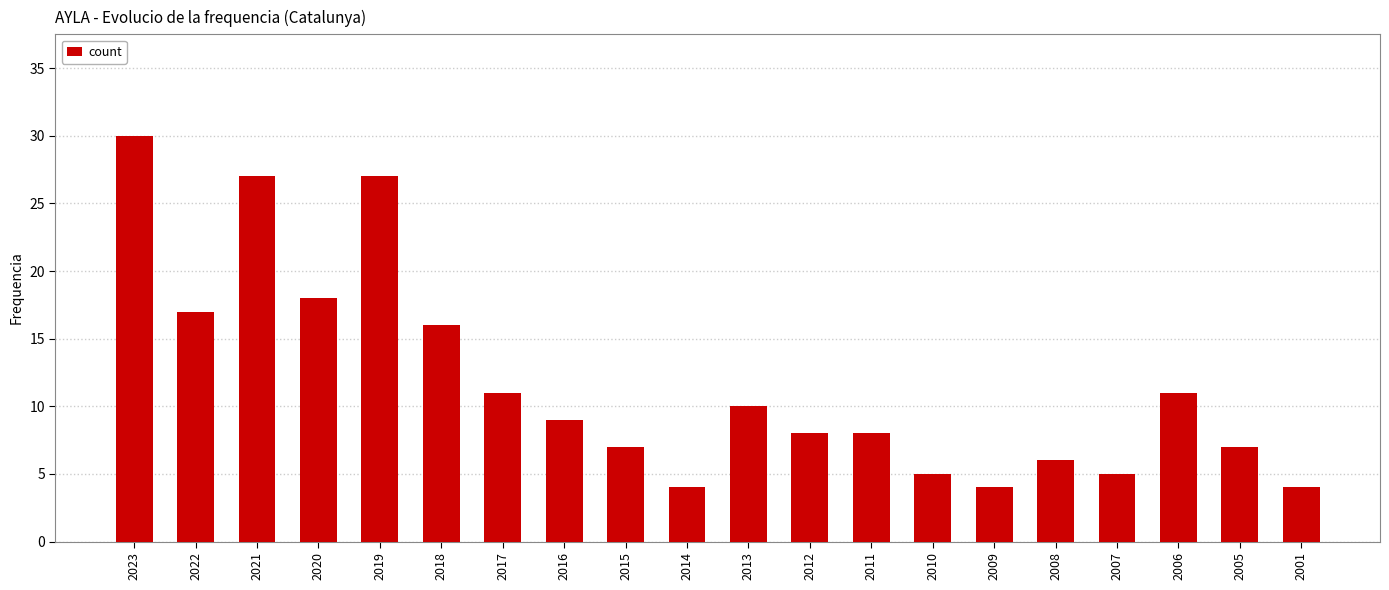

Reading left to right, extract all data points from this chart.

30	17	27	18	27	16	11	9	7	4	10	8	8	5	4	6	5	11	7	4